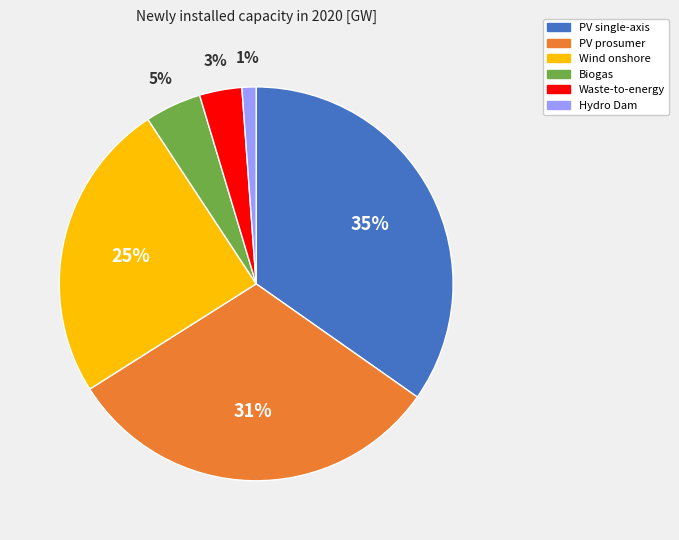

What is the smallest slice in the pie chart?

Hydro Dam